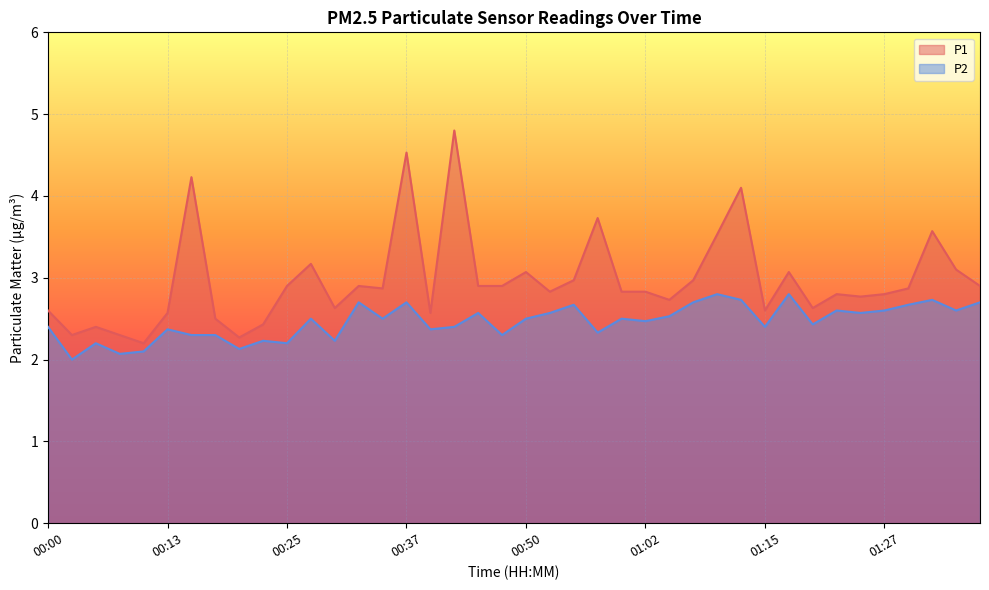

At which label does P2 reach its peak?

01:10